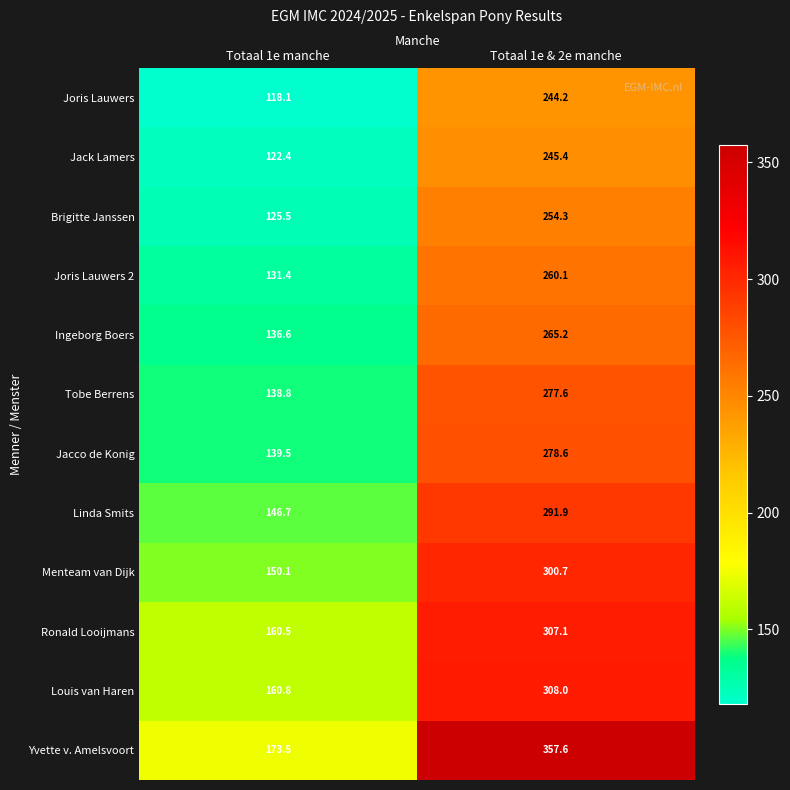

Count the number of data series in this chart.

12